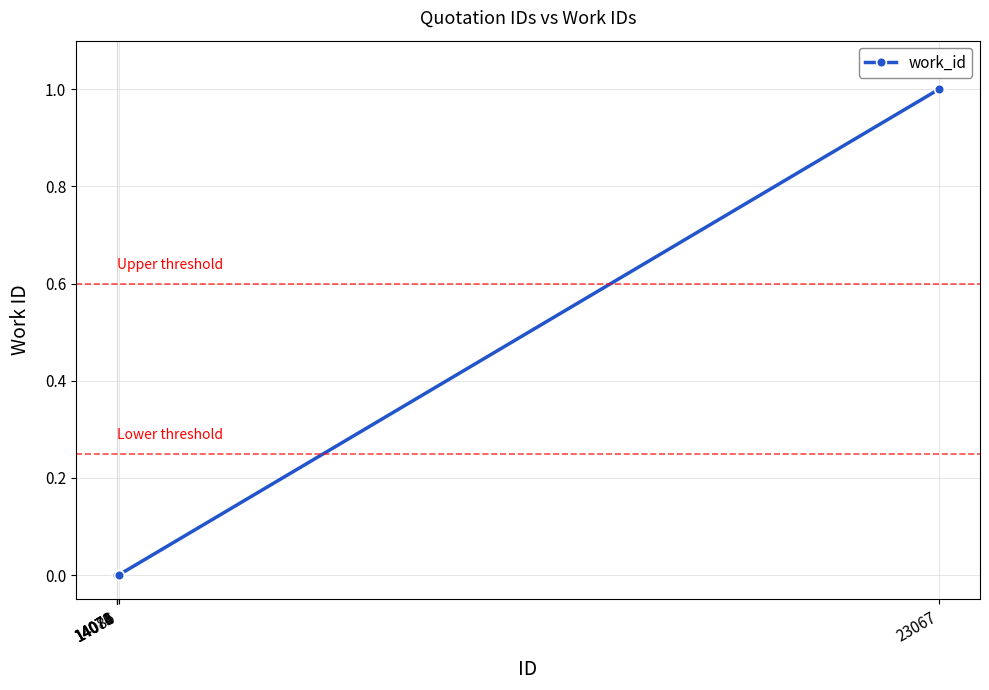

Does the chart have visible grid lines?

Yes